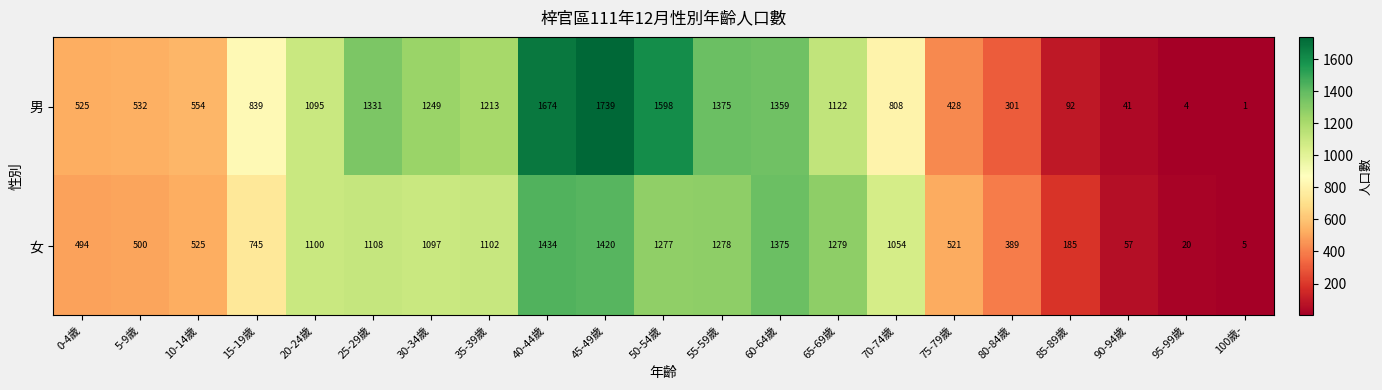

True or false: 女 has a value of 172 at 5-9歲.

False